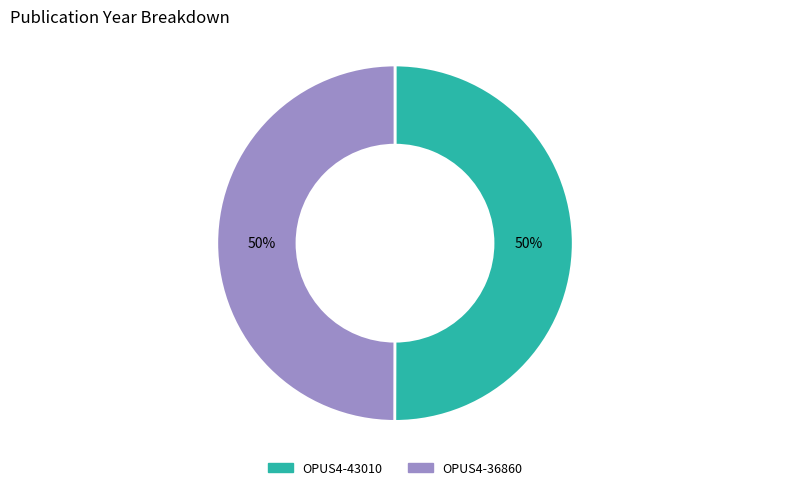

Do OPUS4-36860 and OPUS4-43010 together represent more than half of the pie?

Yes